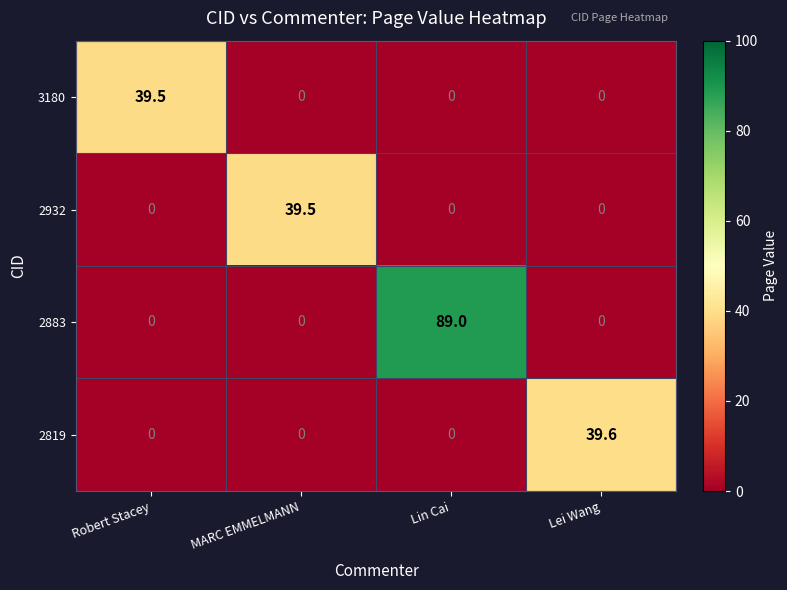

Reading right to left, list all the values displayed in this chart.

3180: 0.0	0.0	0.0	39.5
2932: 0.0	0.0	39.5	0.0
2883: 0.0	89.0	0.0	0.0
2819: 39.6	0.0	0.0	0.0